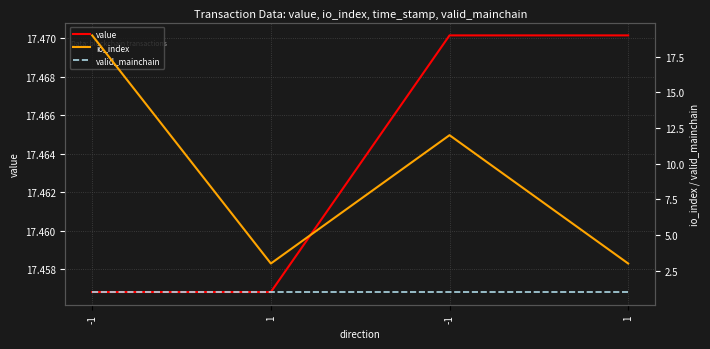

Reading left to right, what are all the values shown in this chart?

value: -1=17.5	1=17.5	-1=17.5	1=17.5
io_index: -1=19.0	1=3.0	-1=12.0	1=3.0
valid_mainchain: -1=1.0	1=1.0	-1=1.0	1=1.0